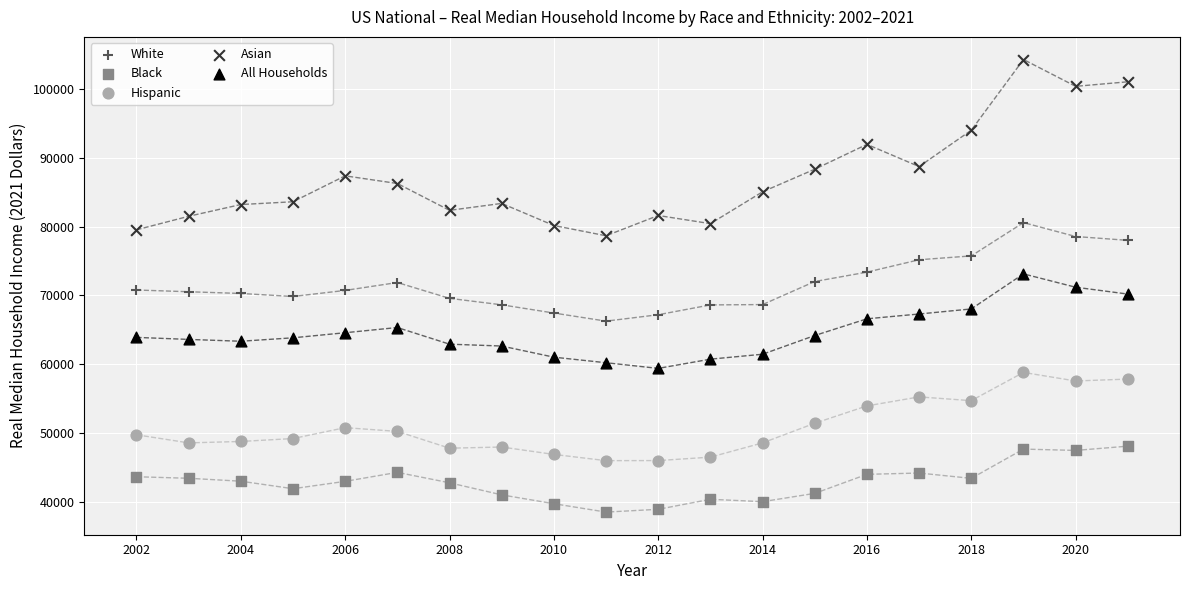

Which series reaches the minimum Y coordinate?

Black